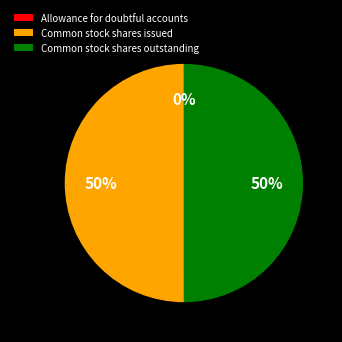

To the nearest percent, what is the average slice percentage?

33%